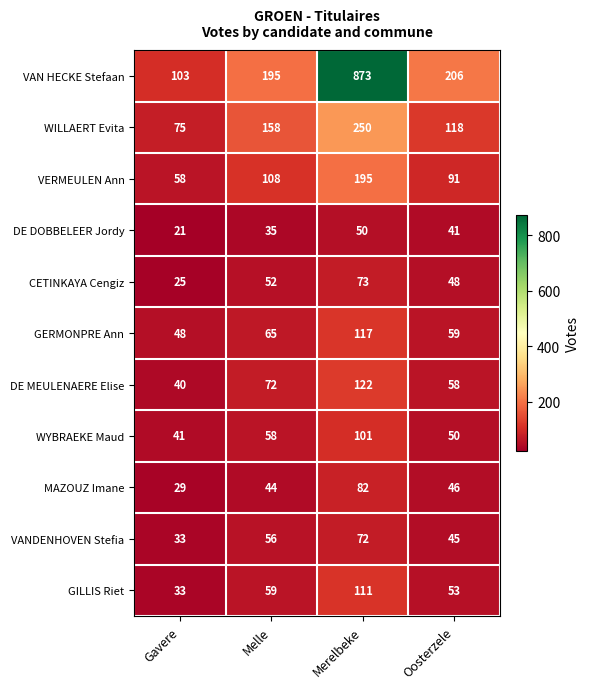

Count the number of data series in this chart.

11